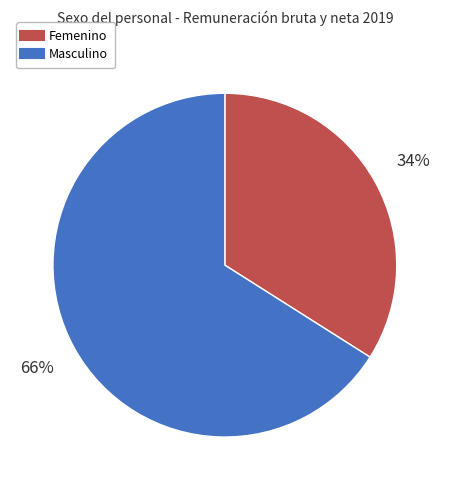

To the nearest percent, what is the average slice percentage?

50%